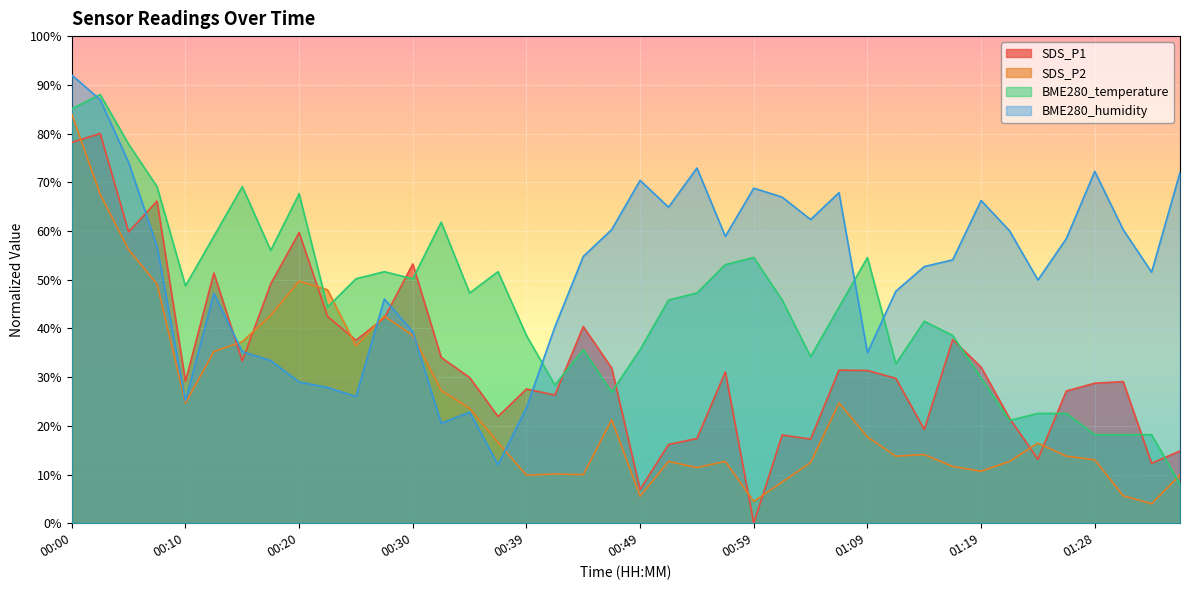

How many data points does each series have?

40